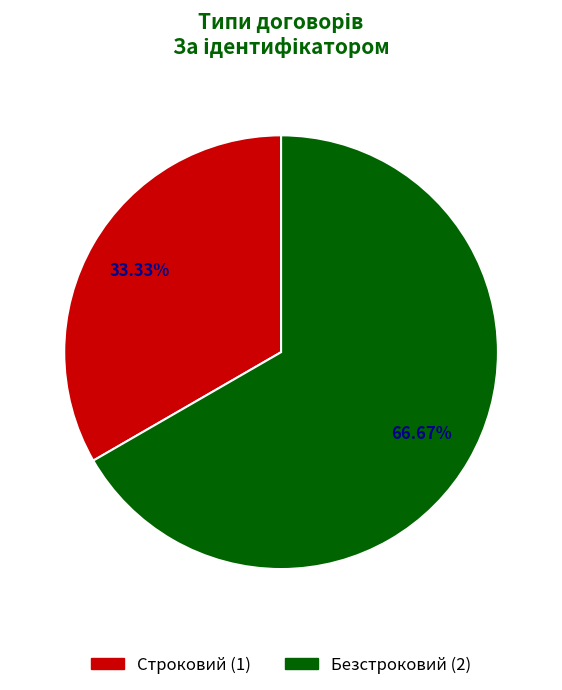

Is it true that Строковий is 33% of the pie?

True